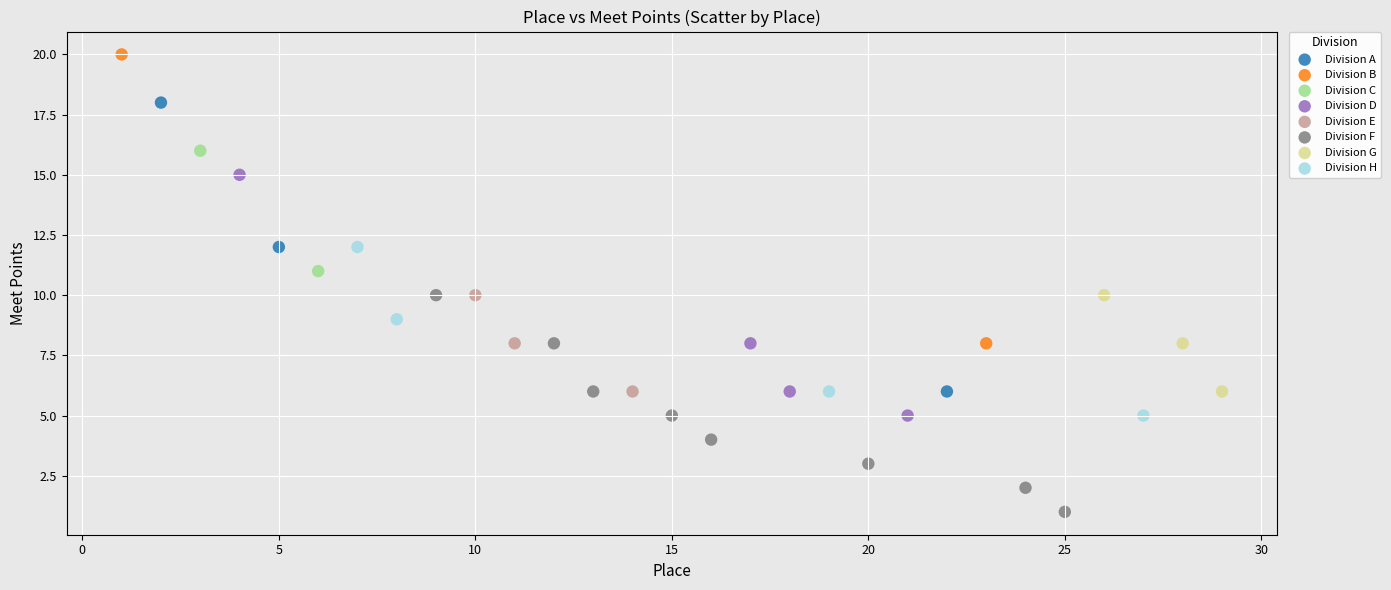

Which series contains the highest Y value?

Division B